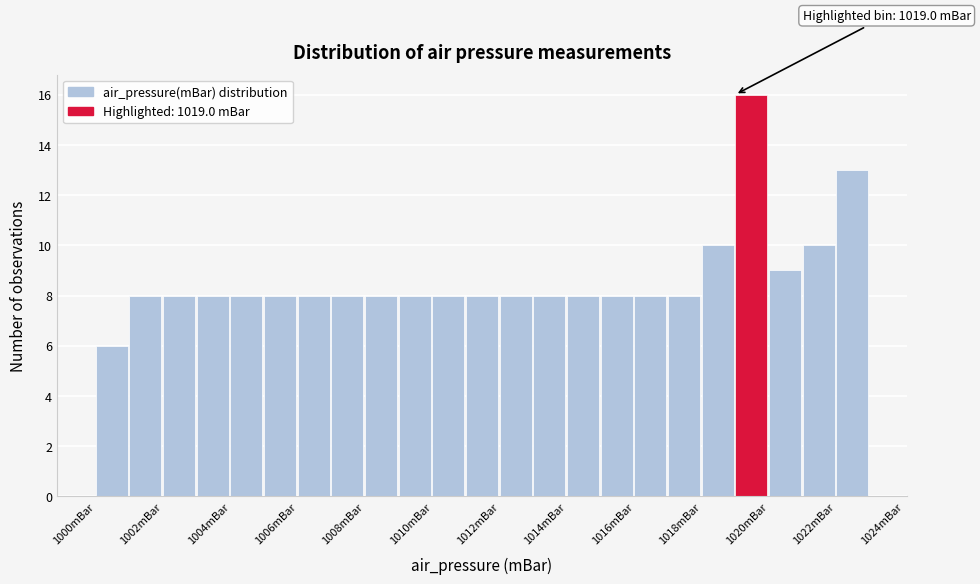

Which range on the x-axis has the tallest bar?

1019 to 1020